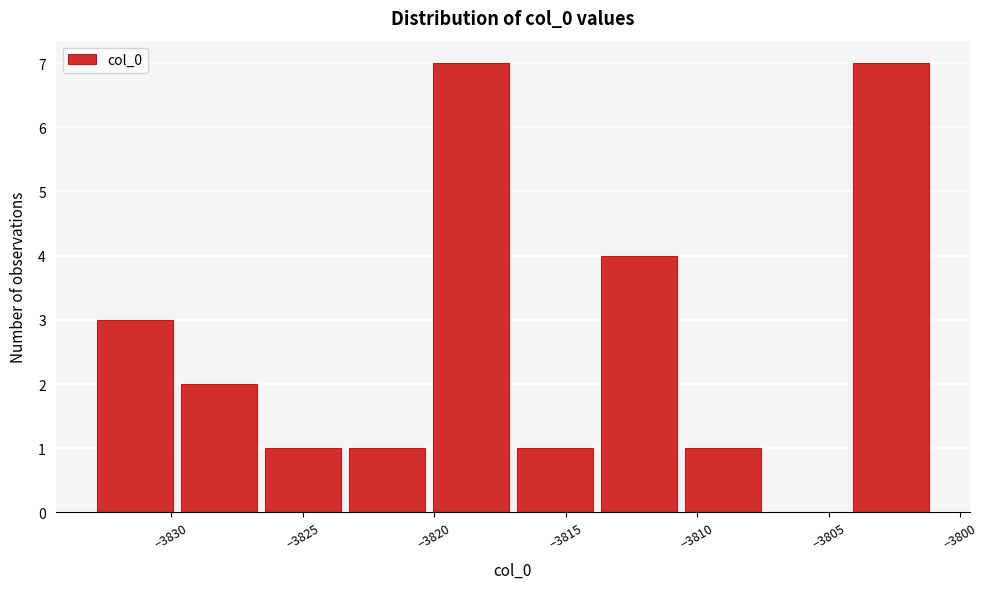

Reading left to right, transcribe this chart: for each bar, give the range it covers on the x-axis and its height. Neither the bar edges nor the heights are printed on the chart, so give them approximately, as read against the axes.

-3833.0 to -3829.5: 3
-3829.5 to -3826.5: 2
-3826.5 to -3823.0: 1
-3823.0 to -3820.0: 1
-3820.0 to -3817.0: 7
-3817.0 to -3813.5: 1
-3813.5 to -3810.5: 4
-3810.5 to -3807.5: 1
-3807.5 to -3804.0: 0
-3804.0 to -3801.0: 7